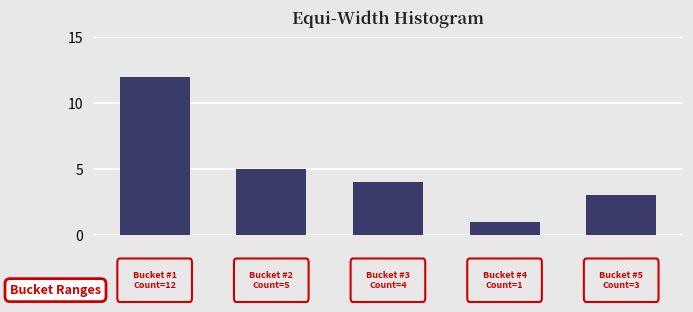

Reading left to right, what are all the values shown in this chart?

12	5	4	1	3